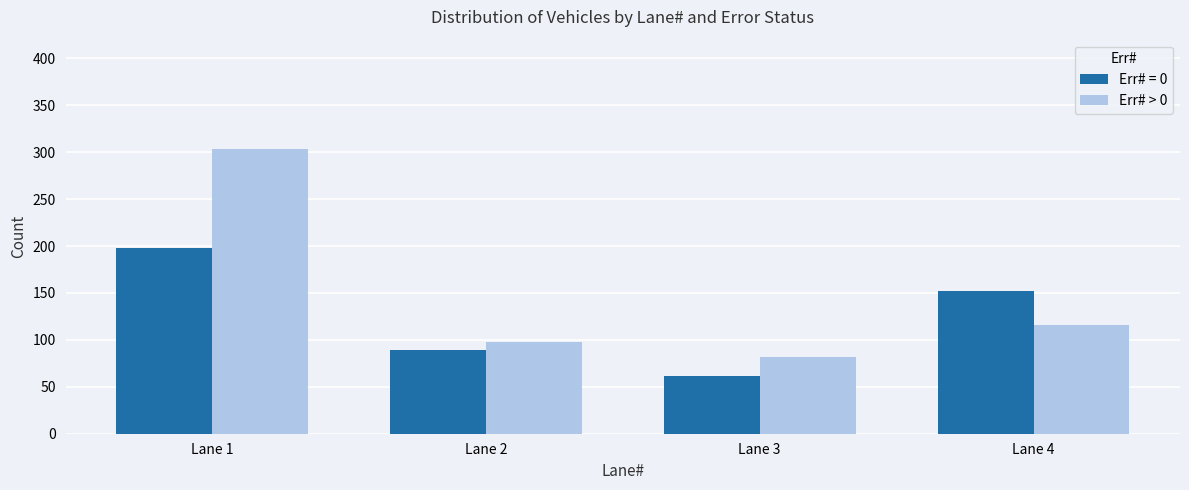

Reading left to right, extract all data points from this chart.

Err# = 0: 198	89	61	152
Err# > 0: 304	98	82	116